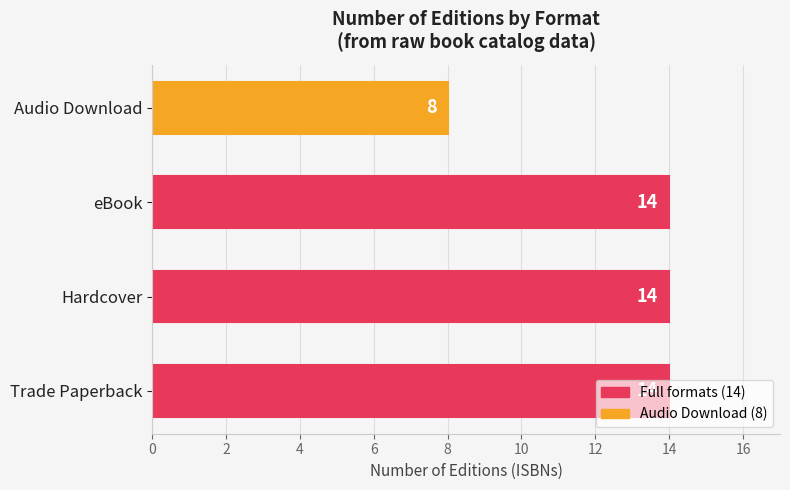

The chart shows a value of 14 at Hardcover. True or false?

True